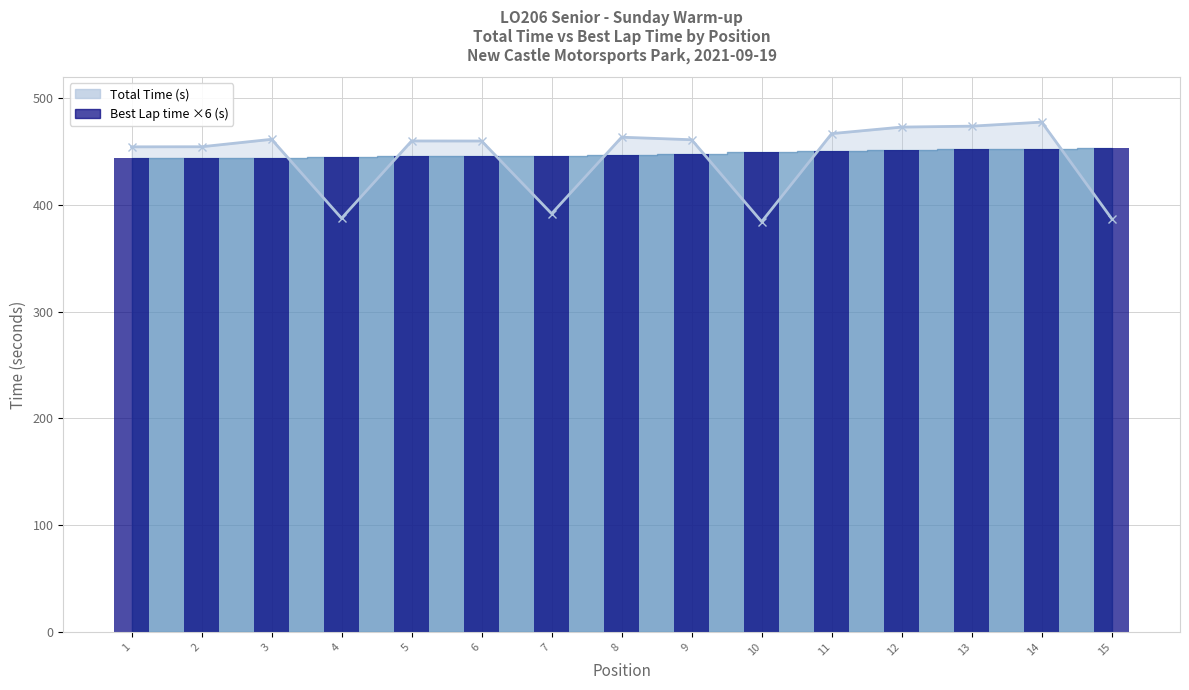

List the labels in order of Best Lap time (×6) value, largest first.

15, 14, 13, 12, 11, 10, 9, 8, 7, 6, 5, 4, 3, 2, 1